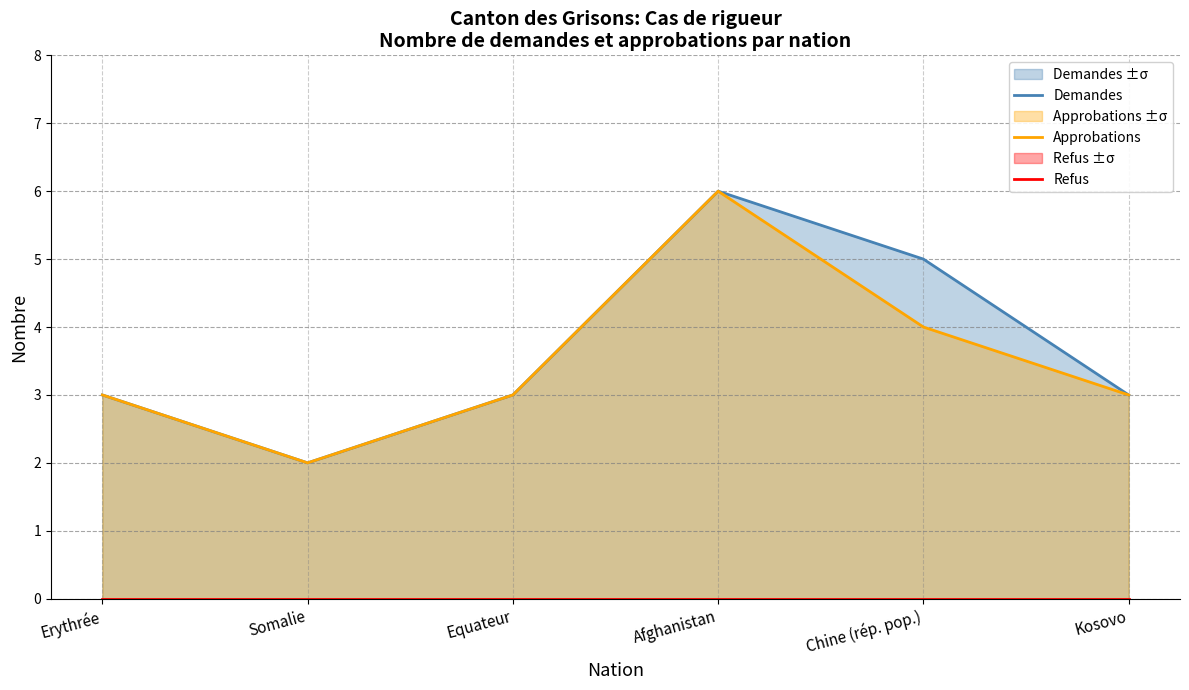

What is the total value across all series at Chine (rép. pop.)?

9